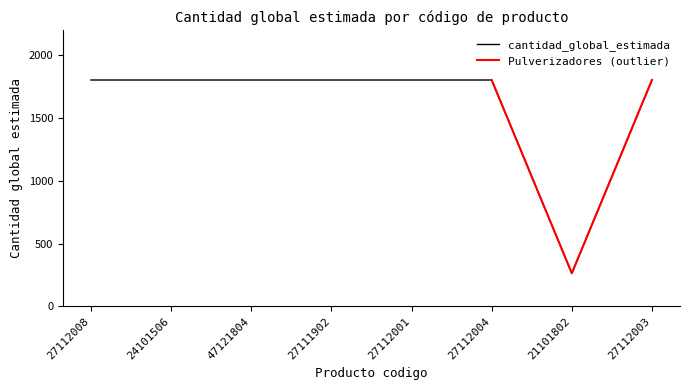

What is the sum of the values at 27112003 and 27112008?

3602